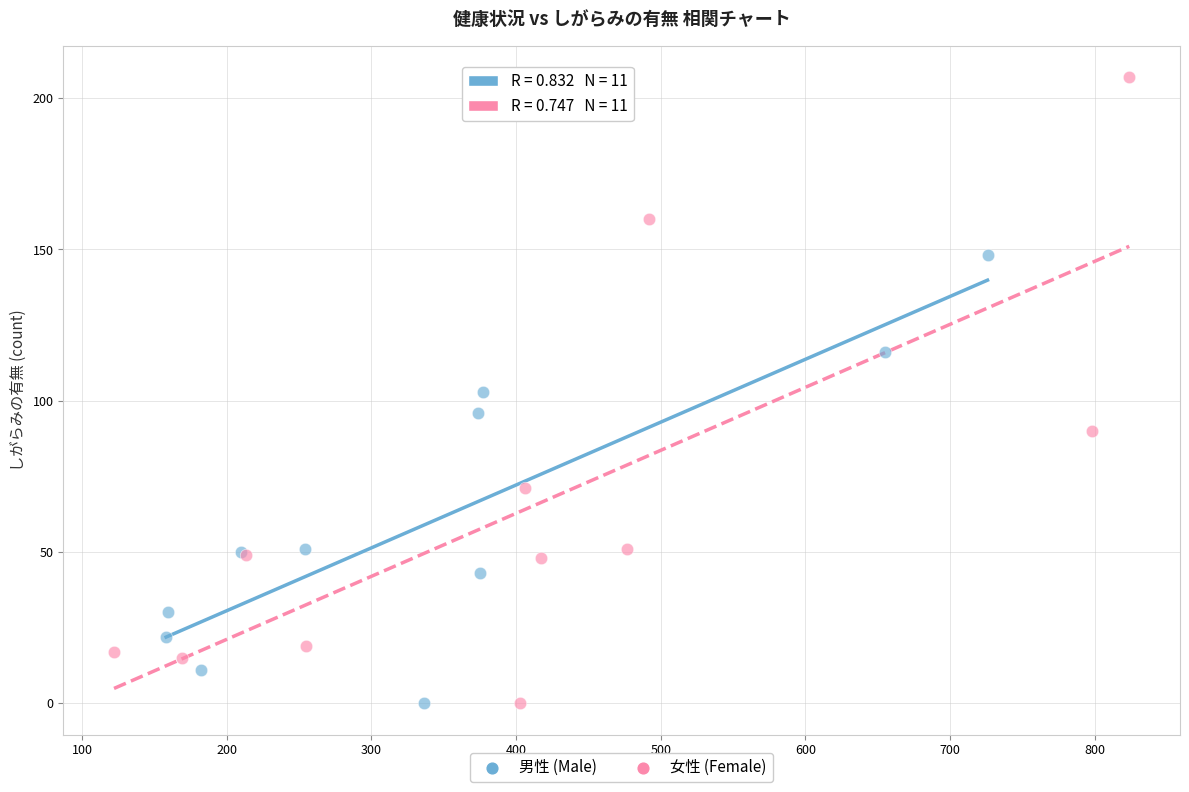

Which series contains the highest Y value?

女性 (Female)